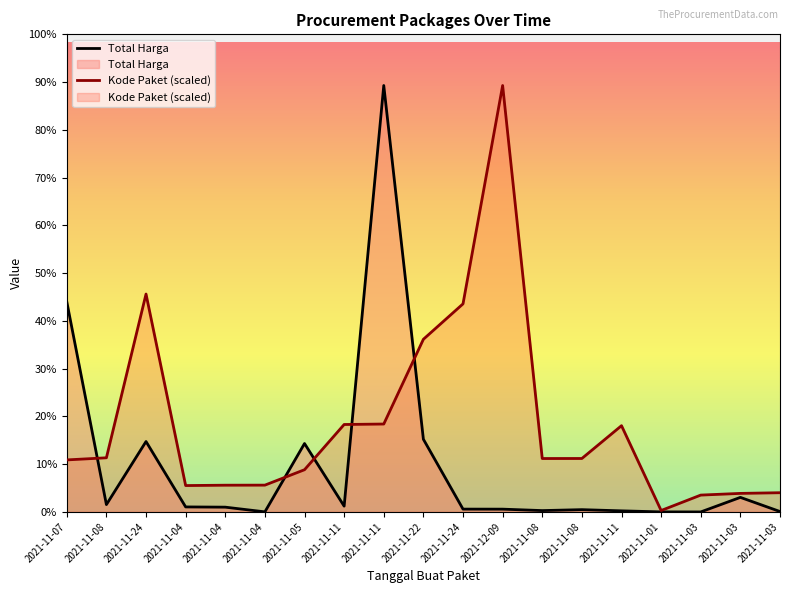

What is the label of the 7th point from the left?

2021-11-05